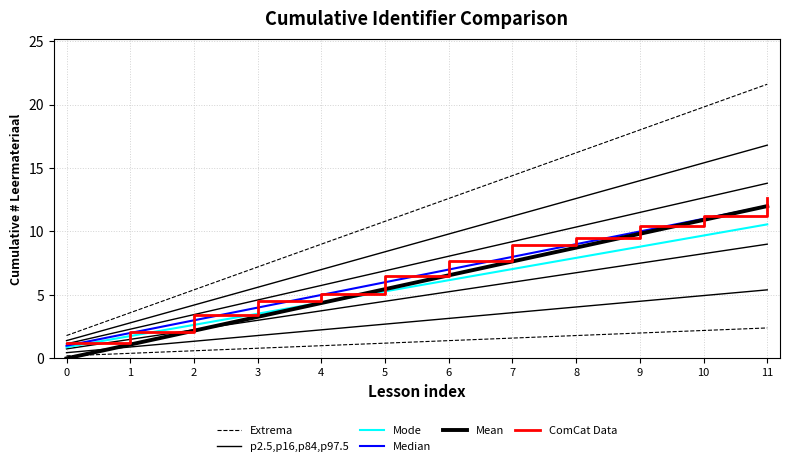

What is the value of the Extrema point at the 1st from the left?

1.8